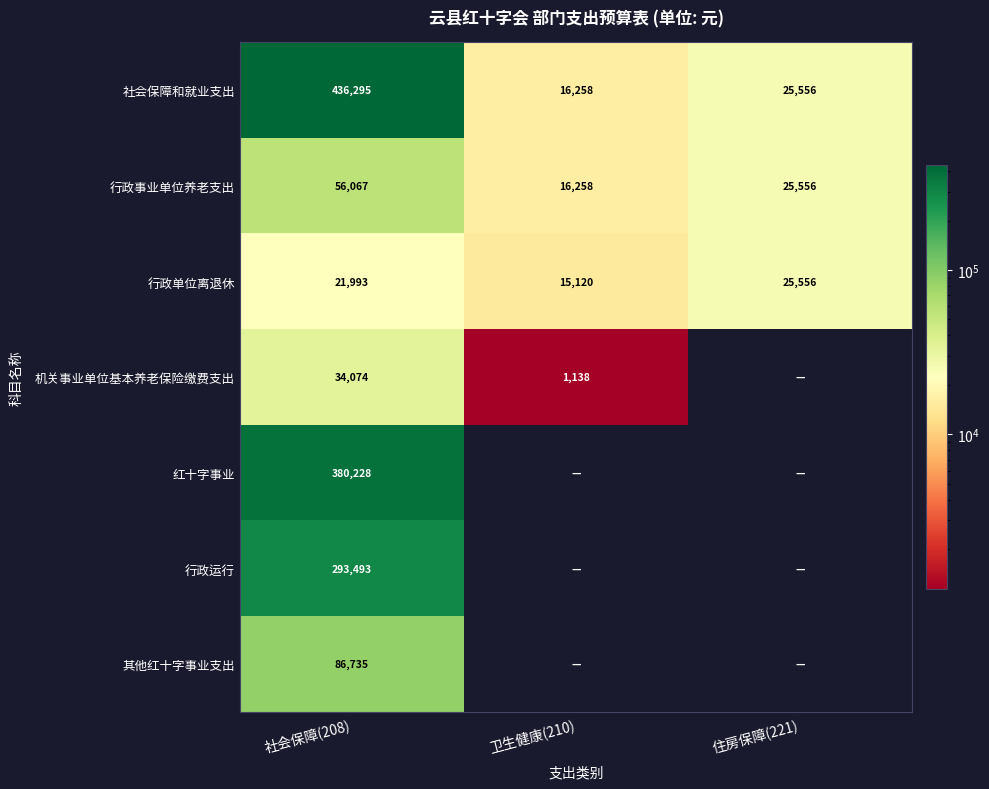

Count the 行政单位离退休 values in the range 15120 to 25556.

3